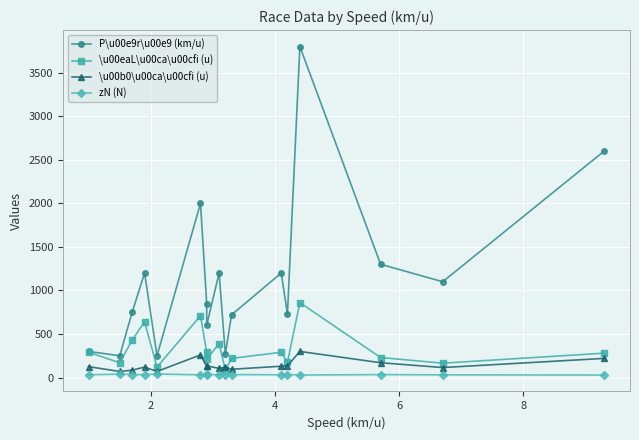

Is it true that zN (N) equals 18 at 10?

False